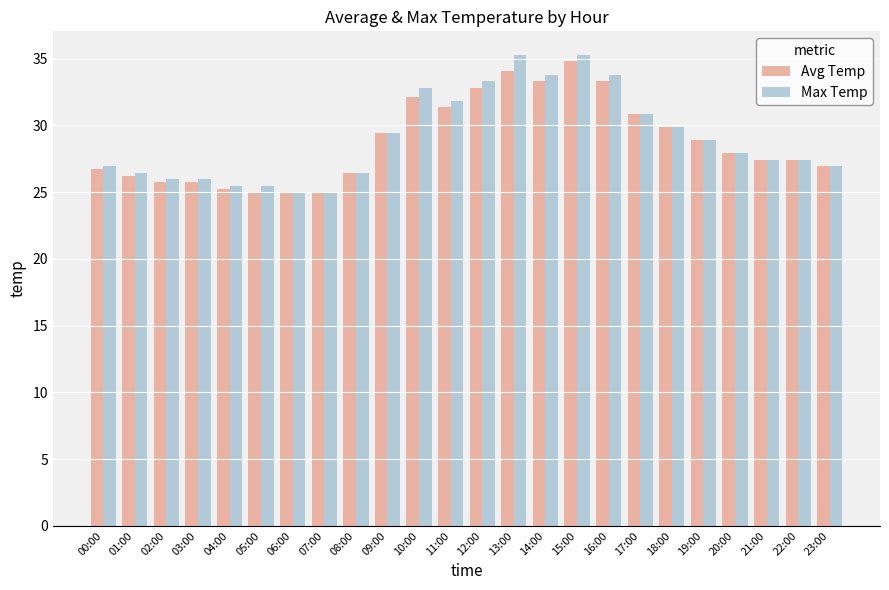

How many bars are there in each group?

2